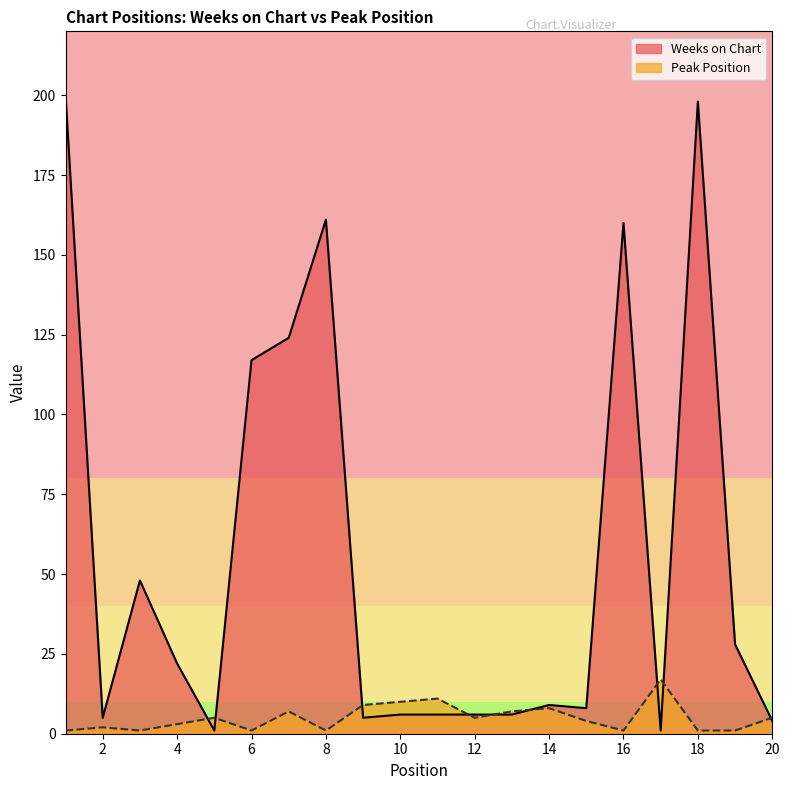

What is the maximum value shown in the chart?

200